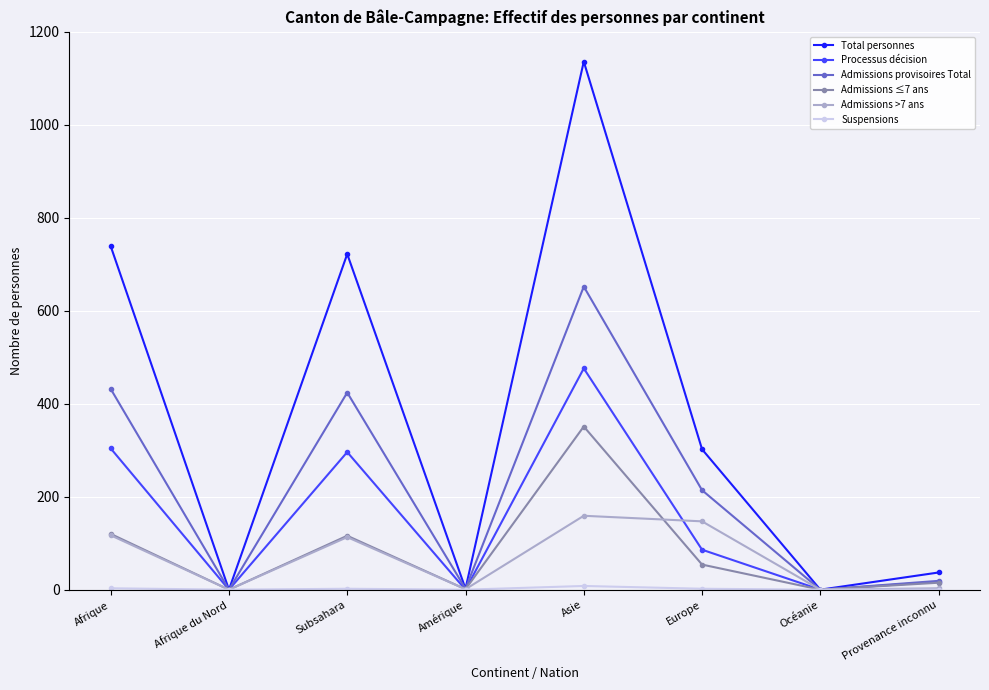

Where is the first local minimum for Admissions ≤7 ans?

Afrique du Nord